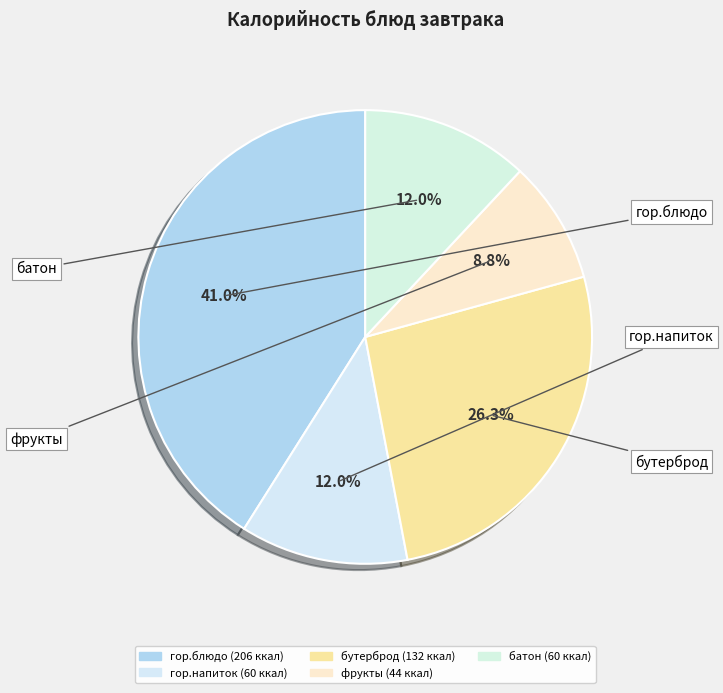

How many slices are in this pie chart?

5